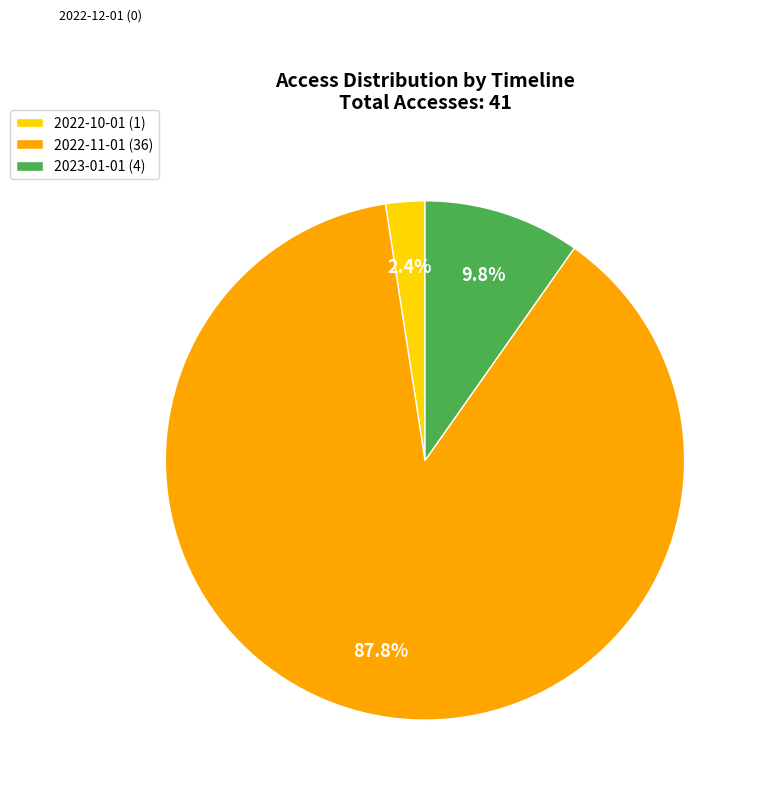

What is the majority slice?

2022-11-01 (36)